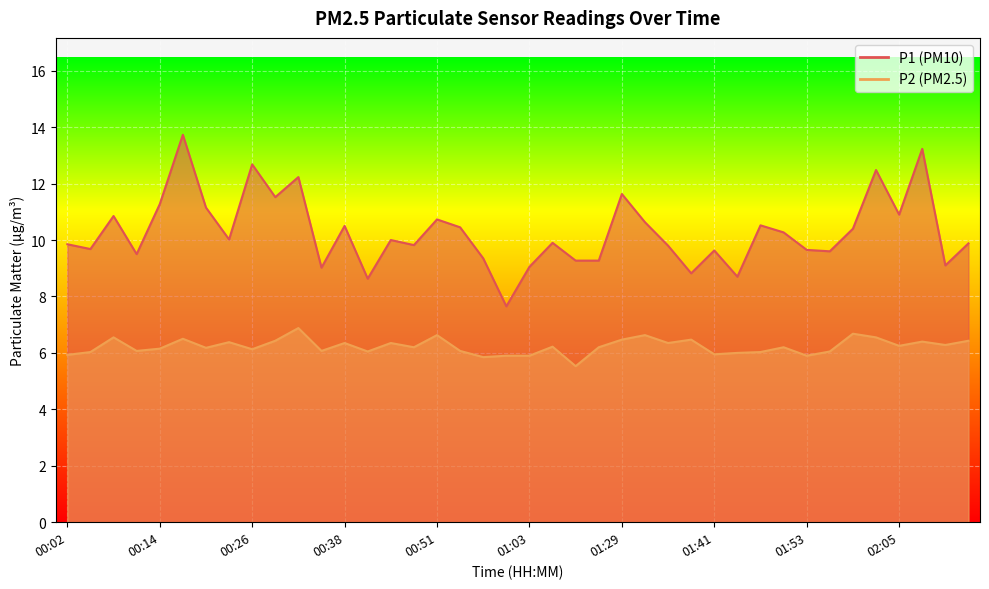

True or false: P2 has more than 2 interior local peaks.

True